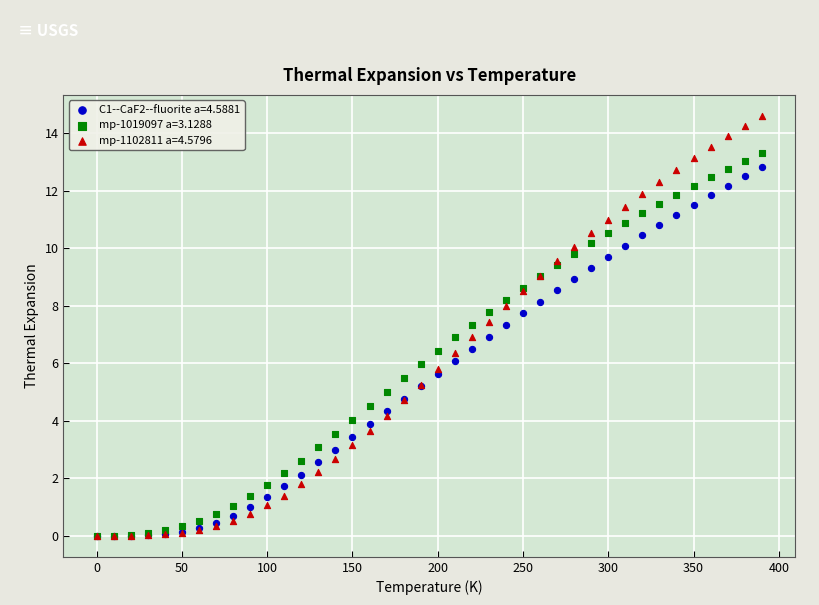

What are all the series names shown in the legend?

C1--CaF2--fluorite a=4.5881, mp-1019097 a=3.1288, mp-1102811 a=4.5796